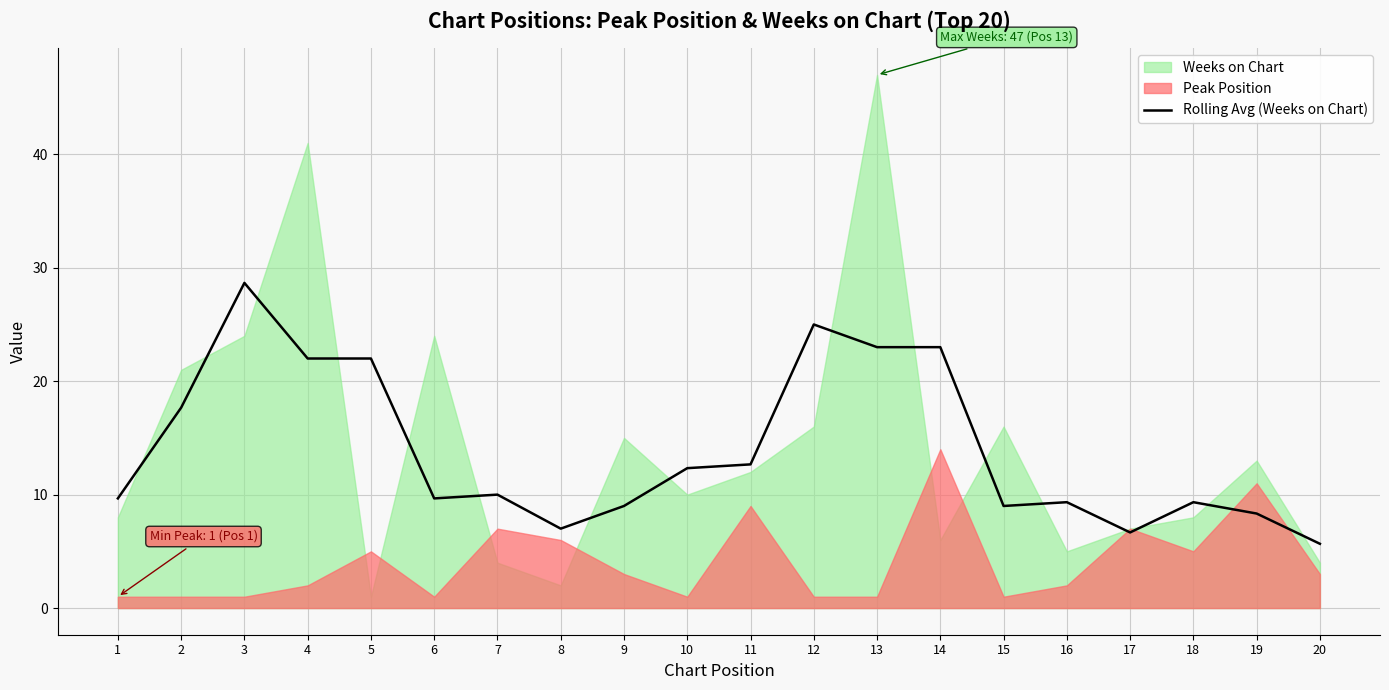

What is the average value?

14.0